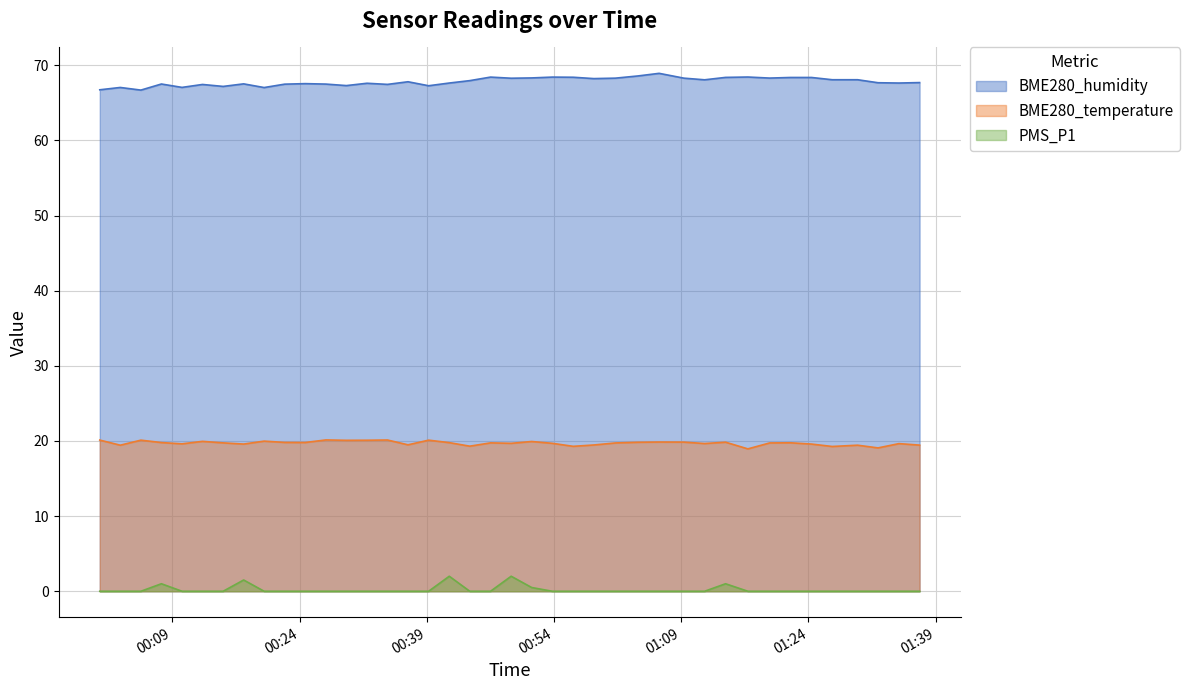

True or false: BME280_temperature and PMS_P1 intersect in this chart.

False